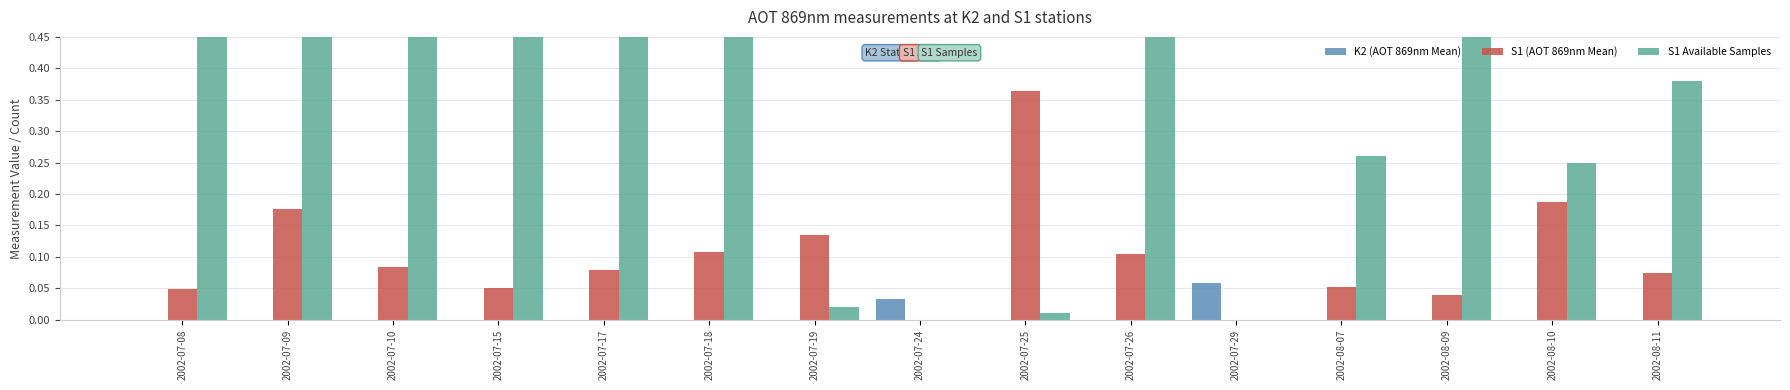

Which series changed the most between 2002-07-10 and 2002-08-10?

S1 Available Samples